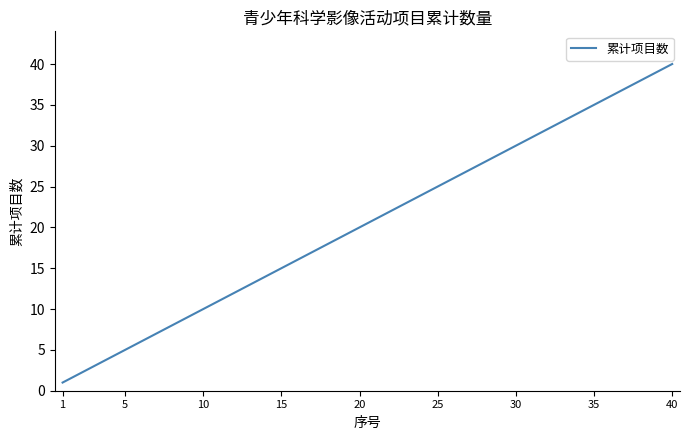

What is the greatest value displayed?

40